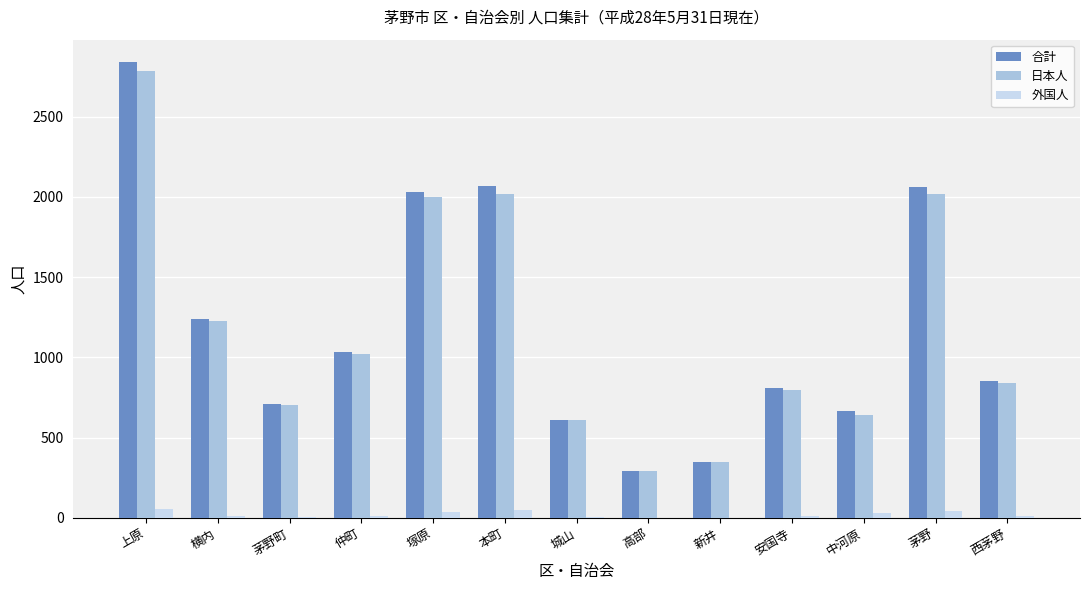

True or false: 日本人 has a value of 1228 at 横内.

True